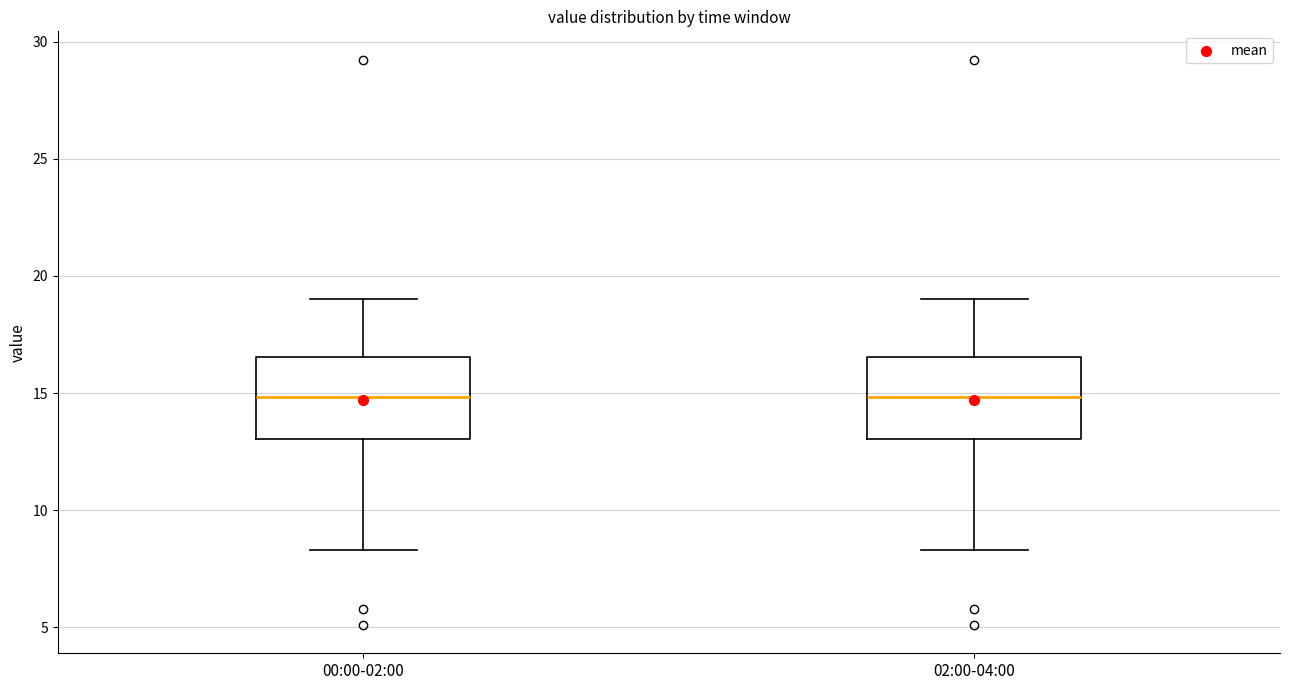

Reading left to right, read every box against the y-axis: the position of its median line, the range the box covers, and the ends of its whiskers. The values are not printed on the chart, so give them approximately, as read against the axis.

00:00-02:00: median 15.0, box 13.0 to 16.5, whiskers 8.5 to 19.0
02:00-04:00: median 15.0, box 13.0 to 16.5, whiskers 8.5 to 19.0